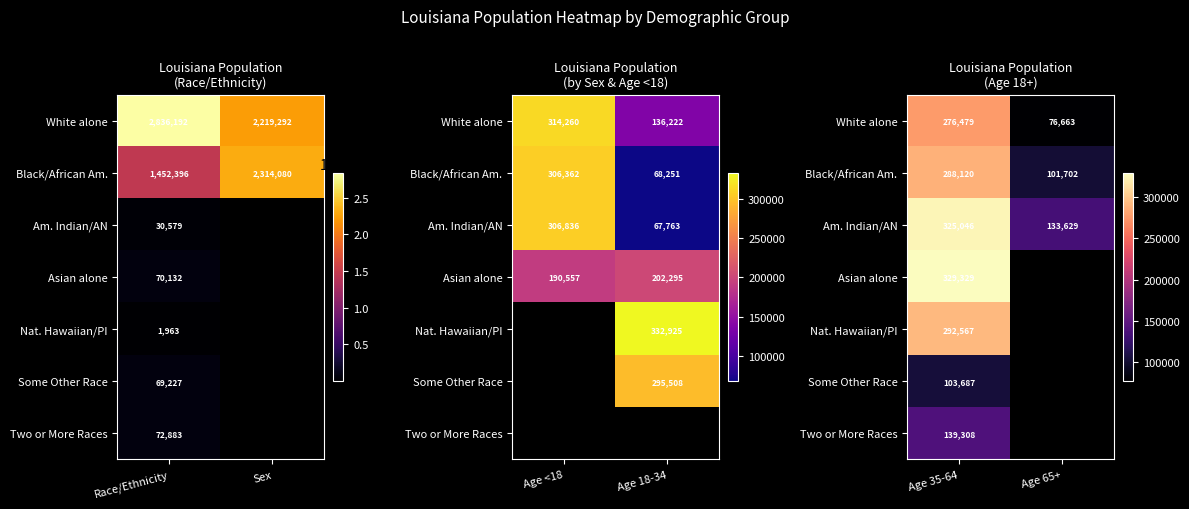

The value of Black/African Am. at Age 65+ is 150283.9. True or false?

False